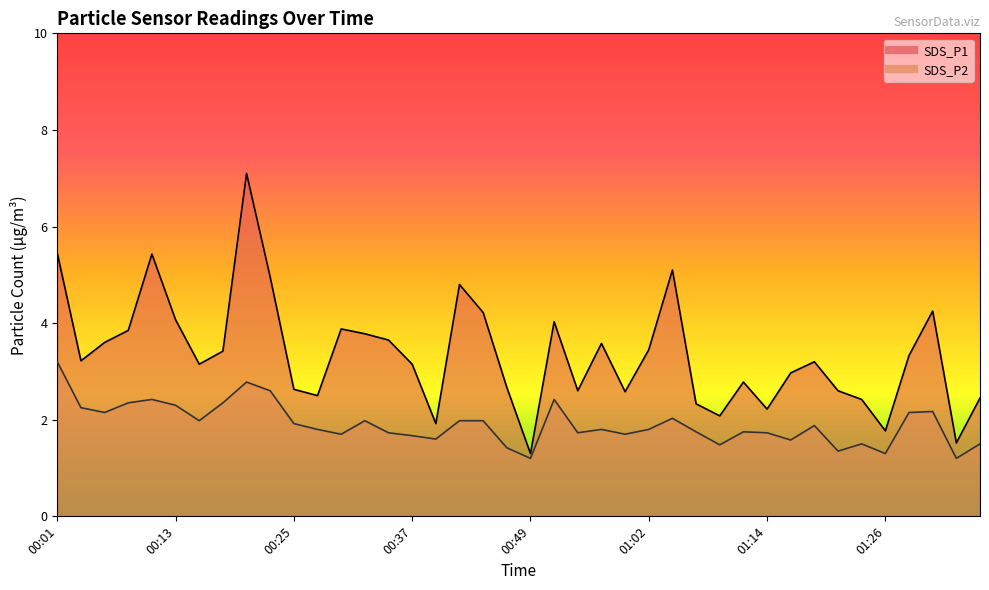

What is the difference between the second highest and minimum values in the SDS_P2 series?

1.6